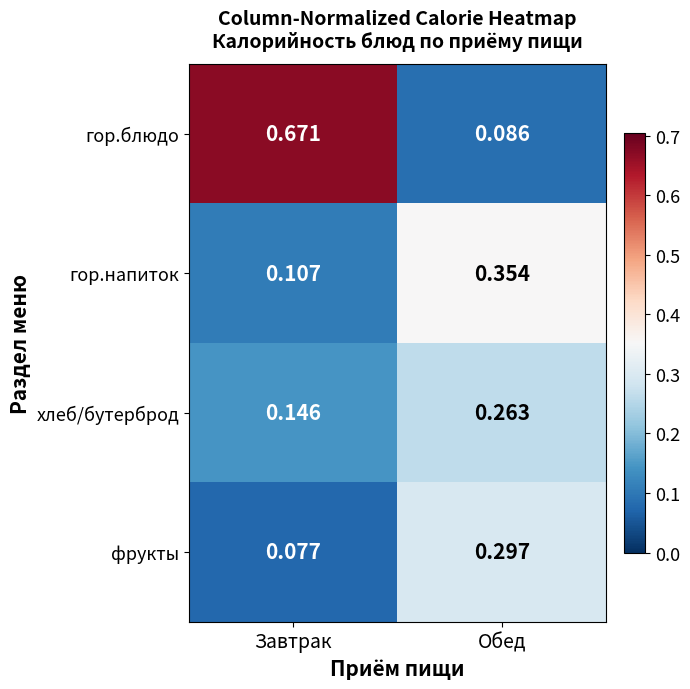

List the labels in order of гор.блюдо value, largest first.

Завтрак, Обед